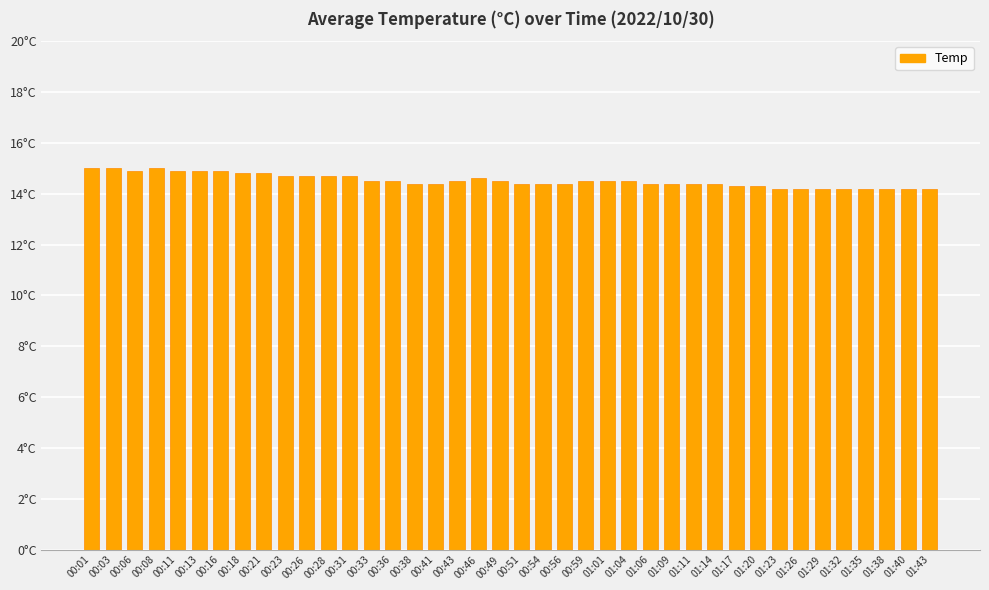

Count the values in the range 14 to 15.

40